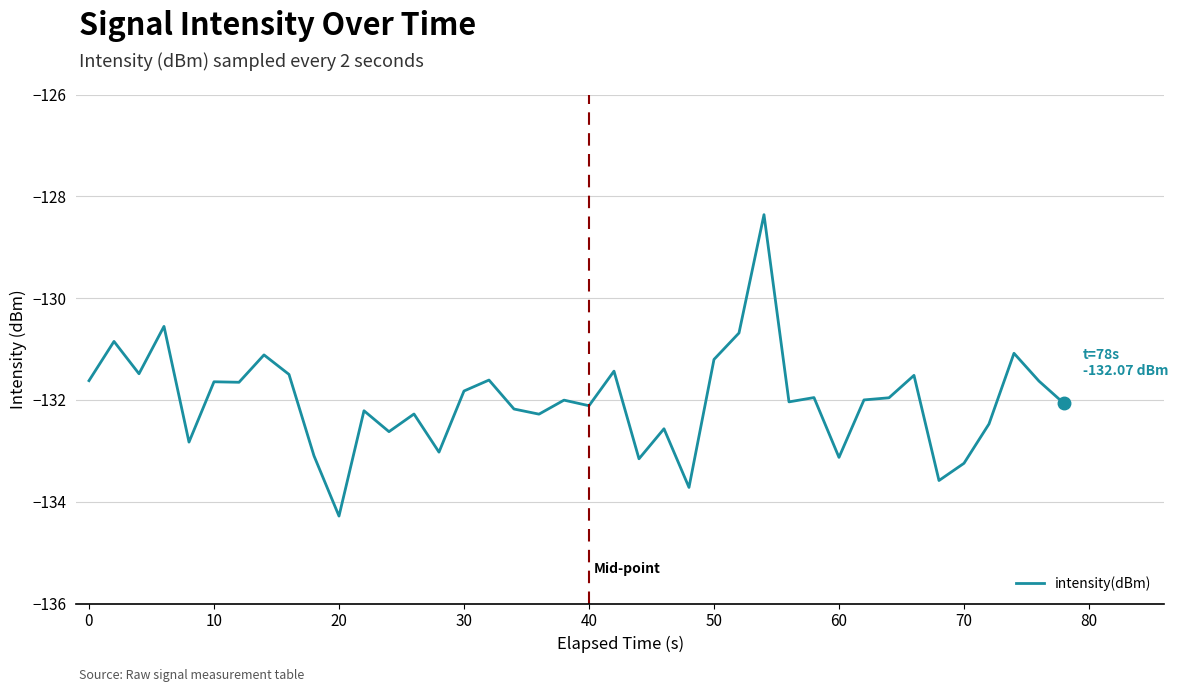

What is the difference between the maximum and minimum values?

5.9